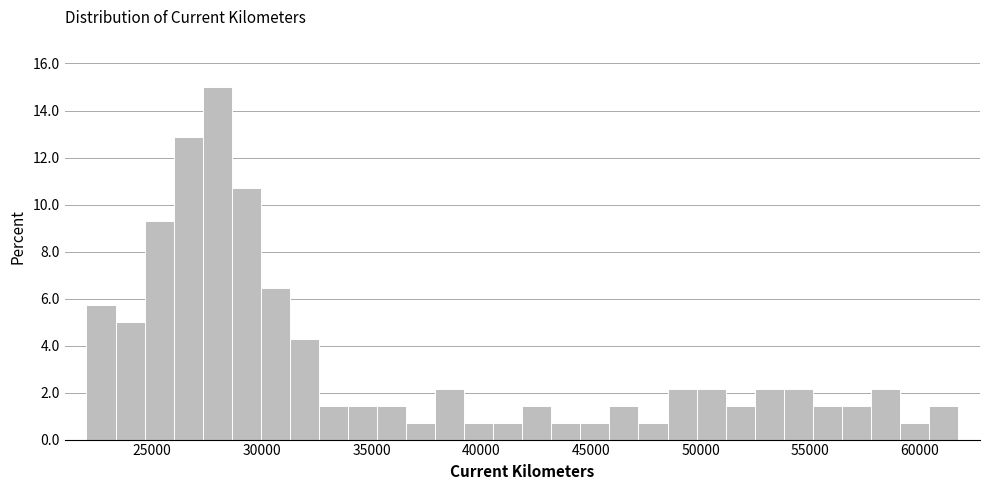

Around what value on the x-axis is the tallest bar? Give the approximate position of its centre, as read against the axis.

28000